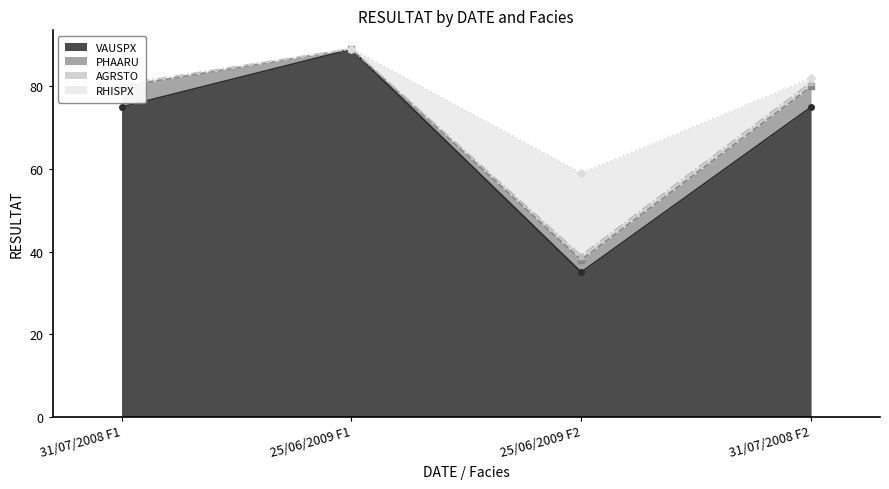

What is the value of the VAUSPX point at the 2nd from the left?

89.0